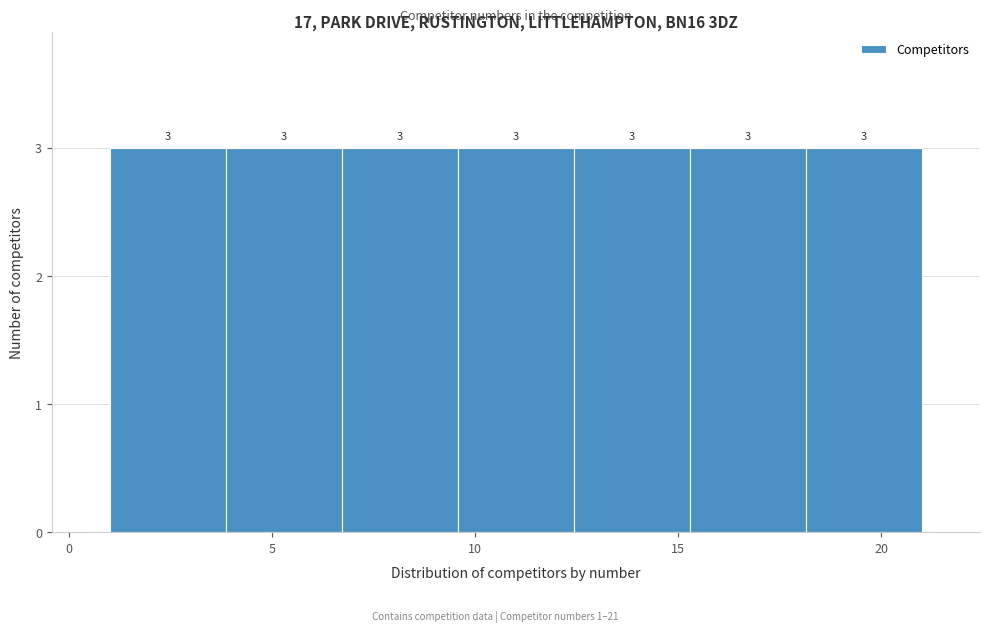

How tall is the bar that spans 6.5 to 9.5 on the x-axis? The bar edges are not printed on the chart, so give them approximately, as read against the axis.

3